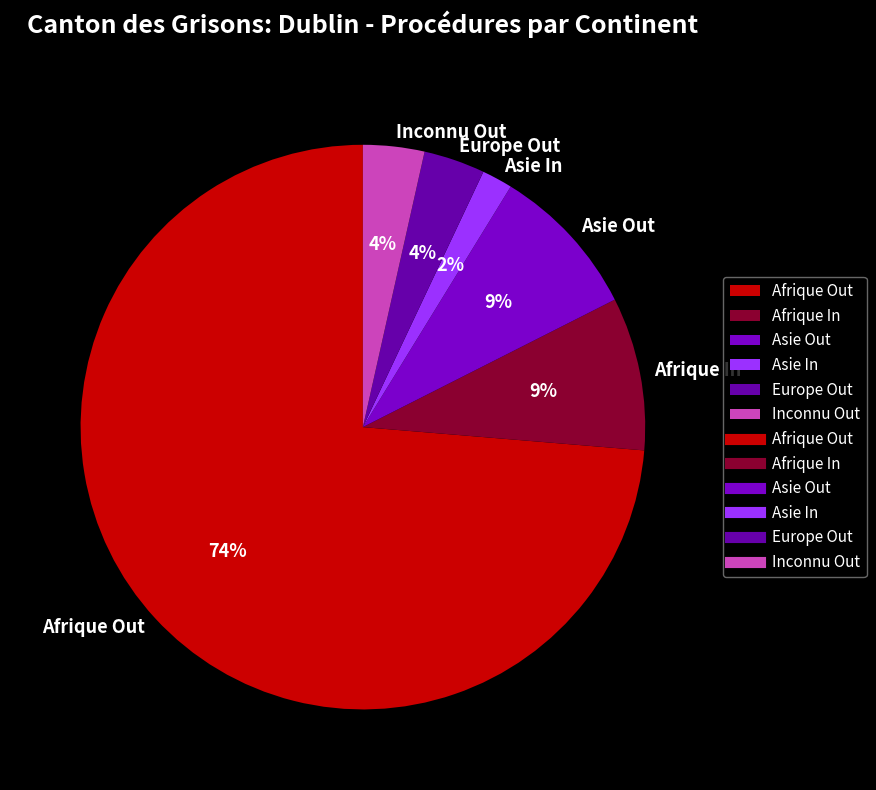

To the nearest percent, what is the difference between the Asie Out and Inconnu Out slice percentages?

5%